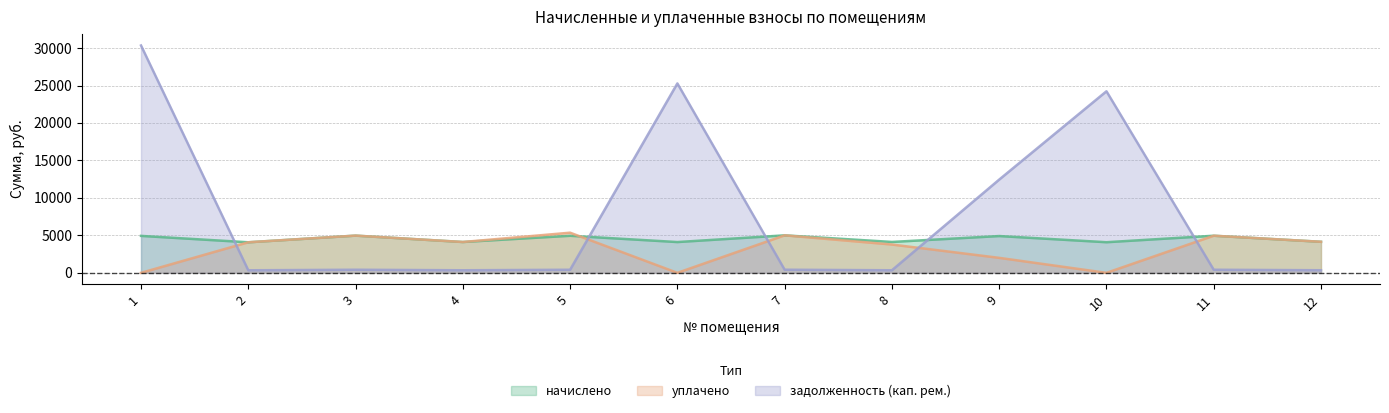

Between 2 and 9, which series saw the biggest shift?

задолженность (кап. рем.)